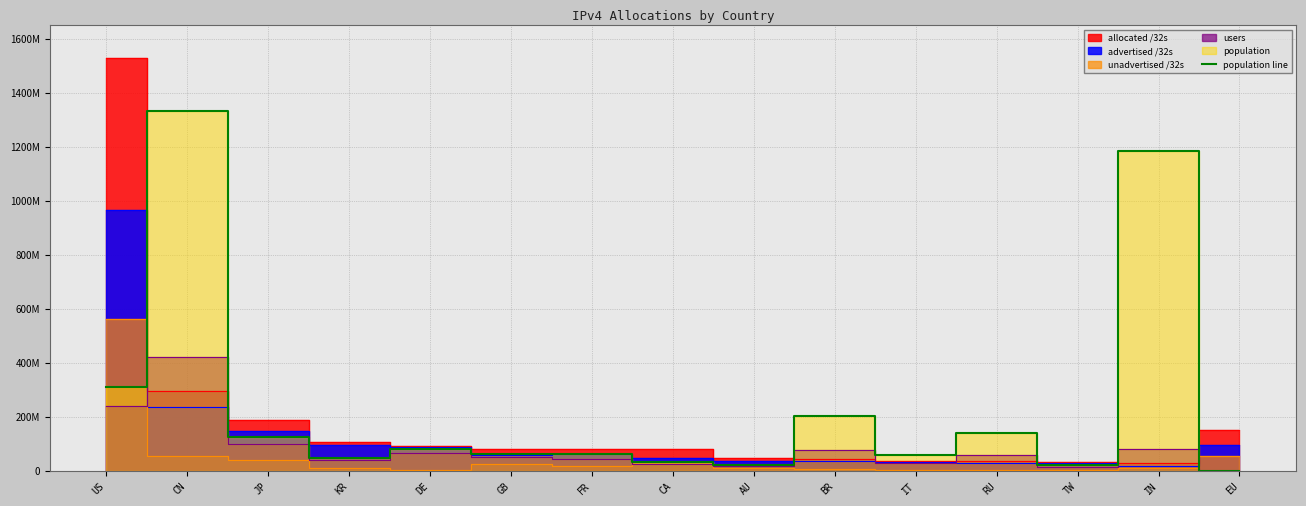

Reading left to right, extract all data points from this chart.

312129108	1334248334	126612663	48715751	82251878	61392936	64271727	33929928	21674381	202585985	58061397	138977381	23055425	1183309237	0